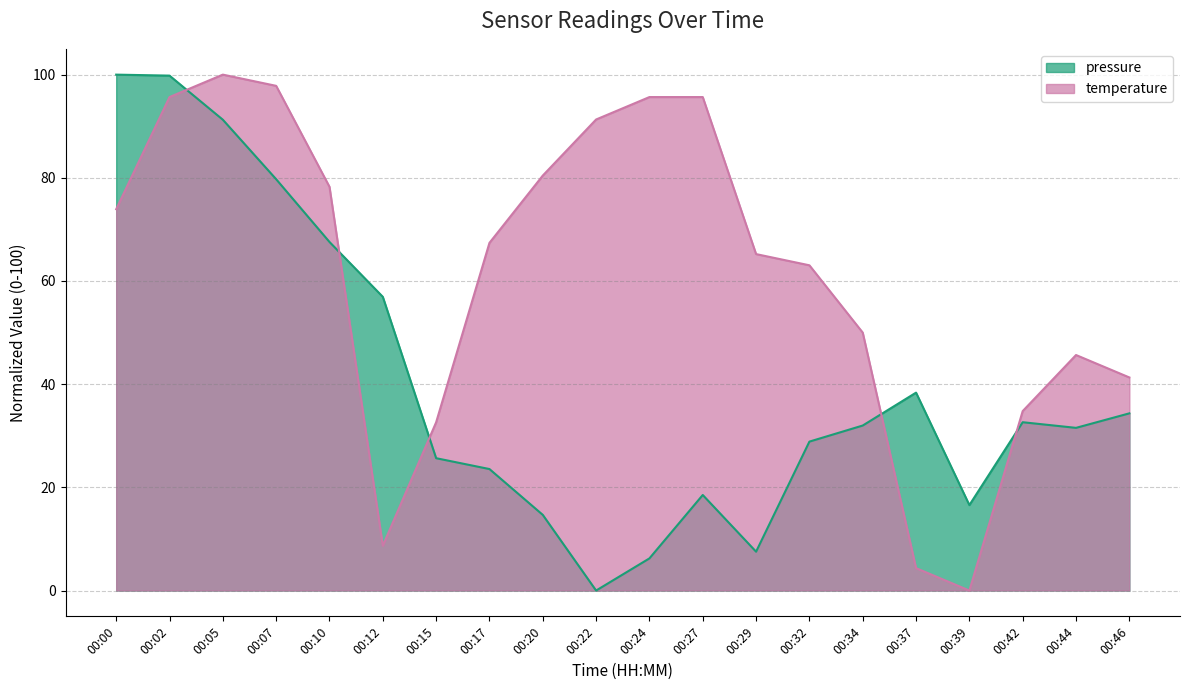

Which series ends up on top after the final intersection of pressure and temperature?

temperature